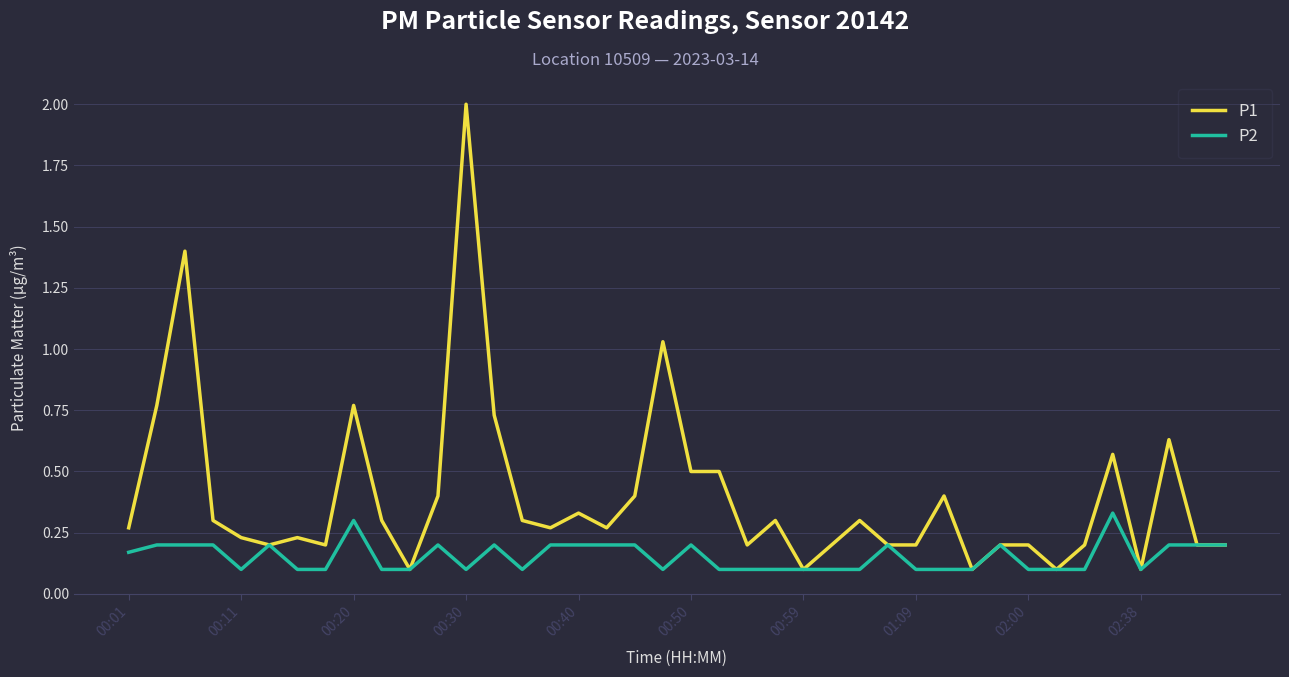

What is the difference between the maximum and minimum values in the P1 series?

1.9